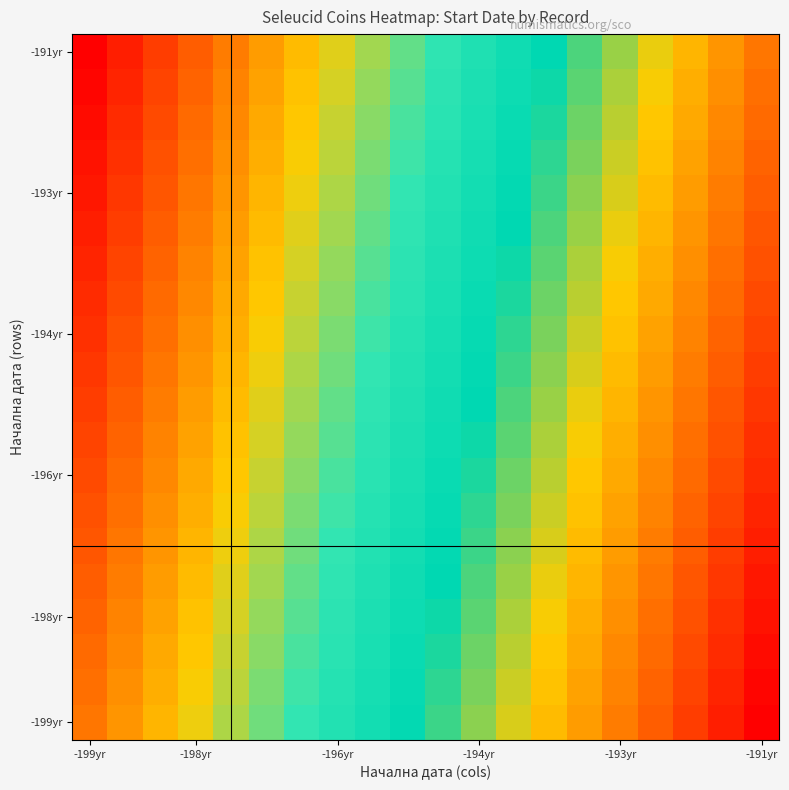

How many data points does each series have?

20